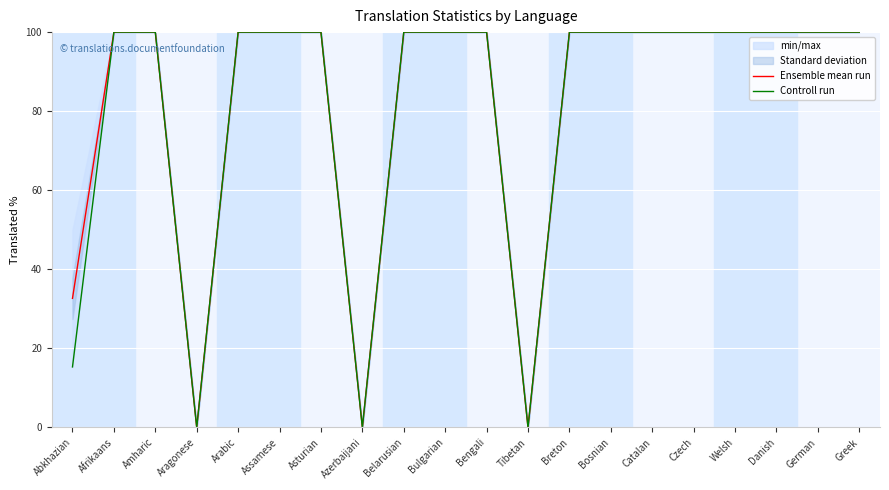

What is the value of the Controll run point at the 13th from the left?

100.0